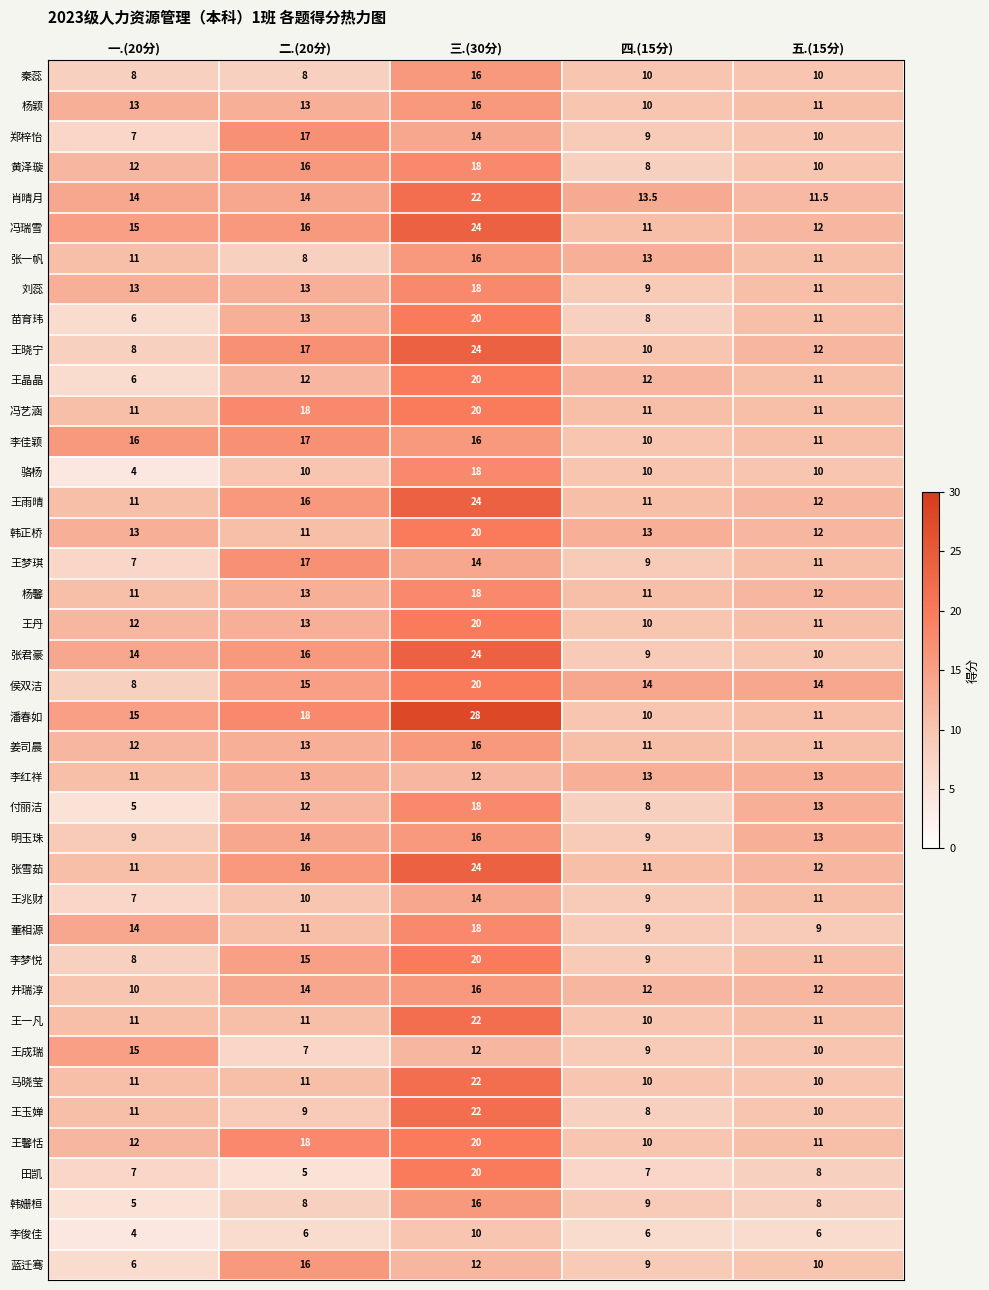

List the labels in order of 张君豪 value, smallest first.

四.(15分), 五.(15分), 一.(20分), 二.(20分), 三.(30分)